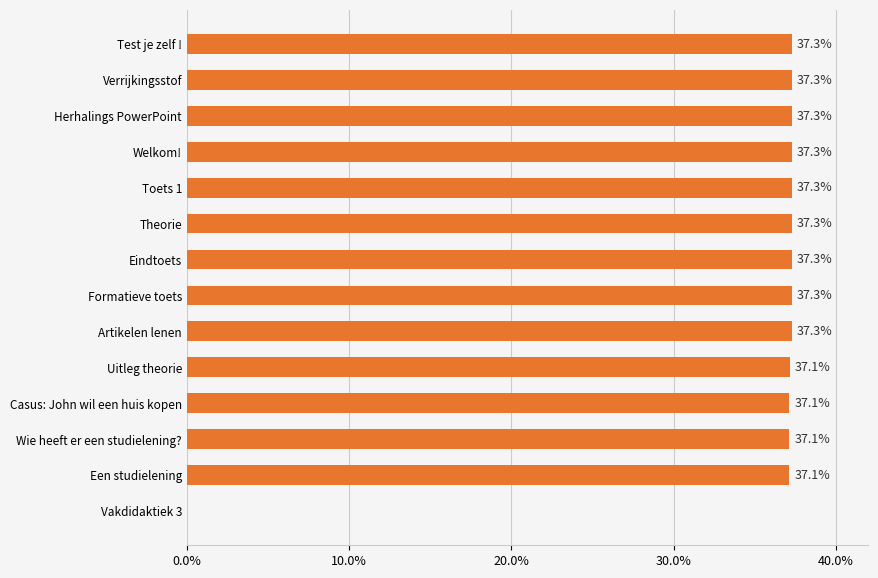

What is the greatest value displayed?

37.3